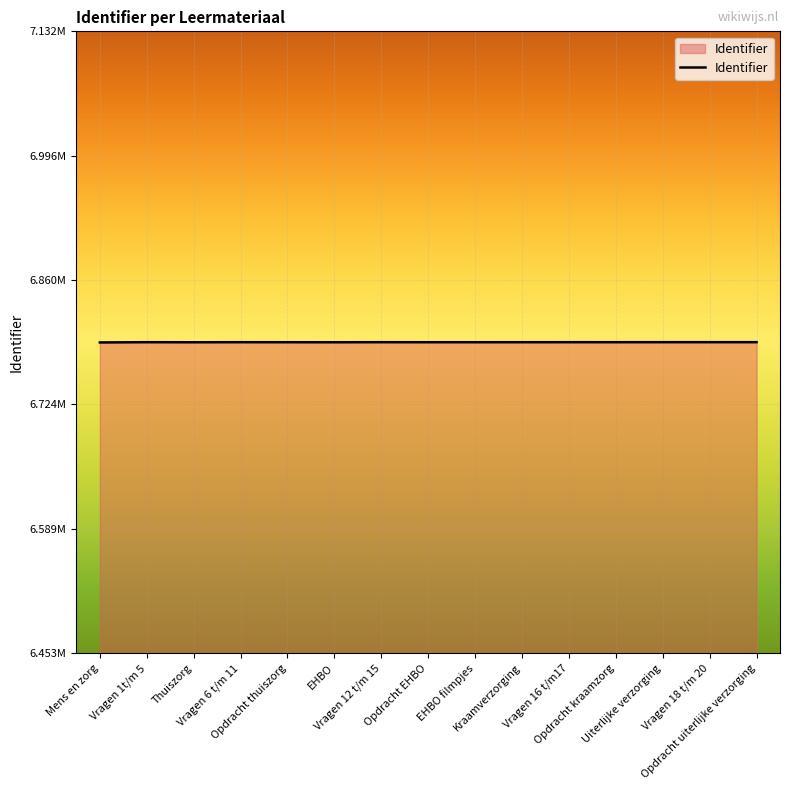

Reading left to right, transcribe all the data shown in this chart.

Mens en zorg=6.8	Vragen 1t/m 5=6.8	Thuiszorg=6.8	Vragen 6 t/m 11=6.8	Opdracht thuiszorg=6.8	EHBO=6.8	Vragen 12 t/m 15=6.8	Opdracht EHBO=6.8	EHBO filmpjes=6.8	Kraamverzorging=6.8	Vragen 16 t/m17=6.8	Opdracht kraamzorg=6.8	Uiterlijke verzorging=6.8	Vragen 18 t/m 20=6.8	Opdracht uiterlijke verzorging=6.8